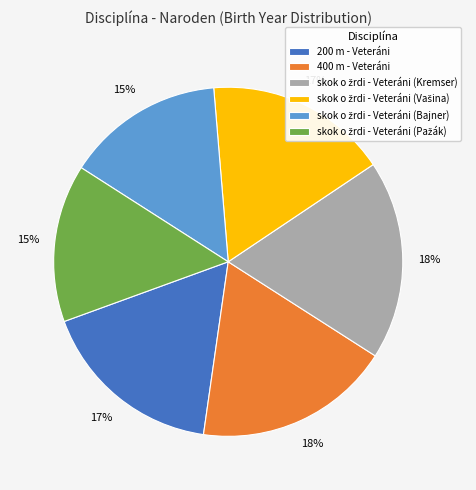

To the nearest percent, what is the average slice percentage?

17%